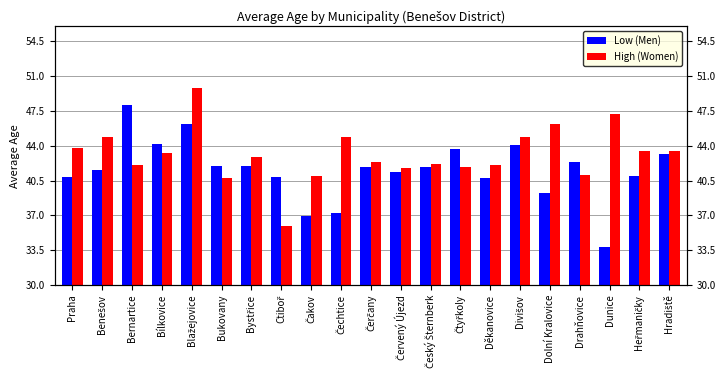

At which category does the chart reach its minimum across all series?

Dunice